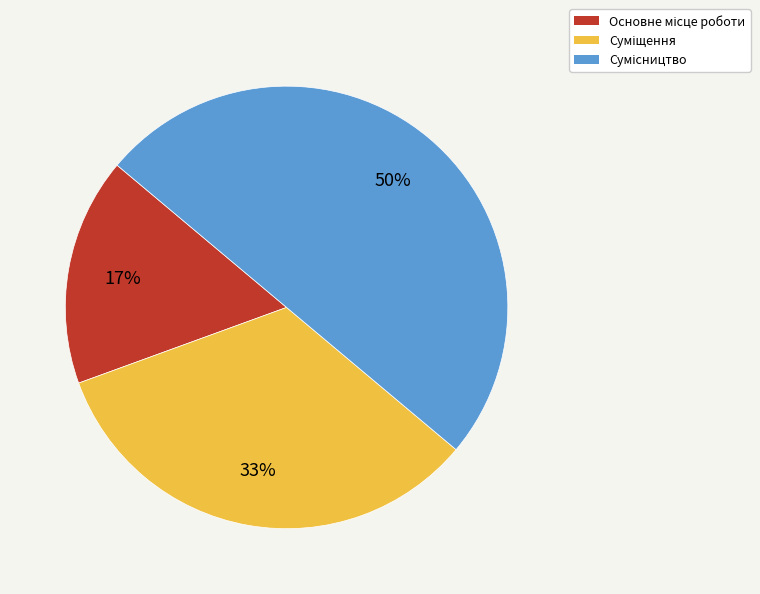

To the nearest percent, what is the average slice percentage?

33%